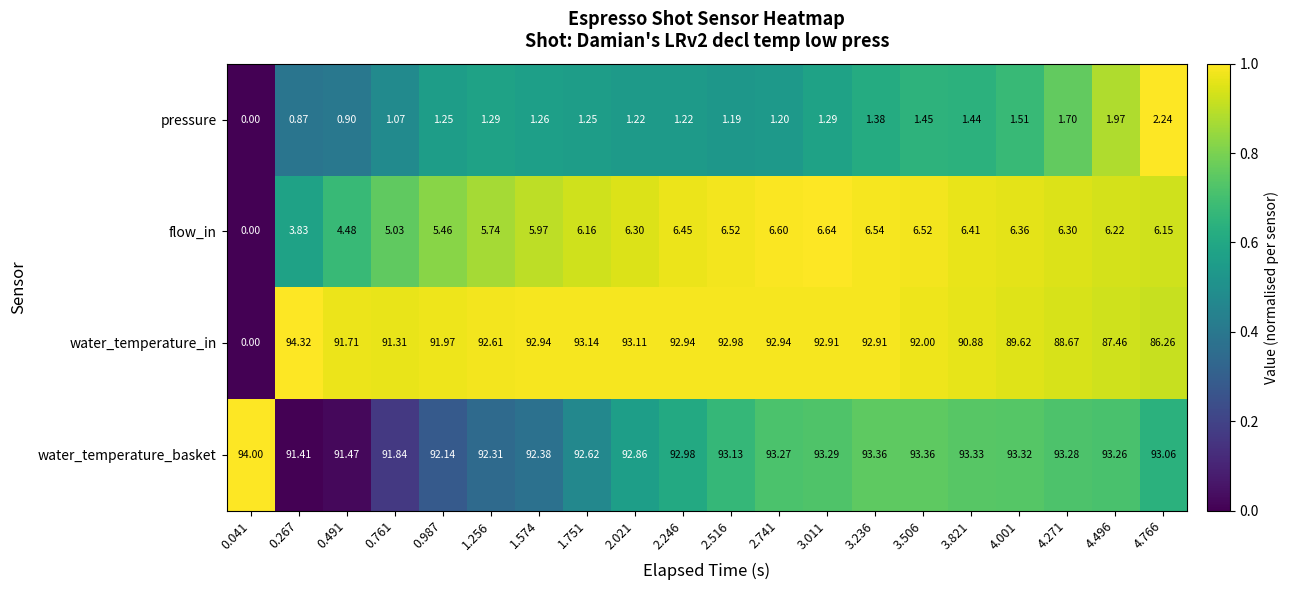

Which series has the largest range (max minus min)?

water_temperature_in